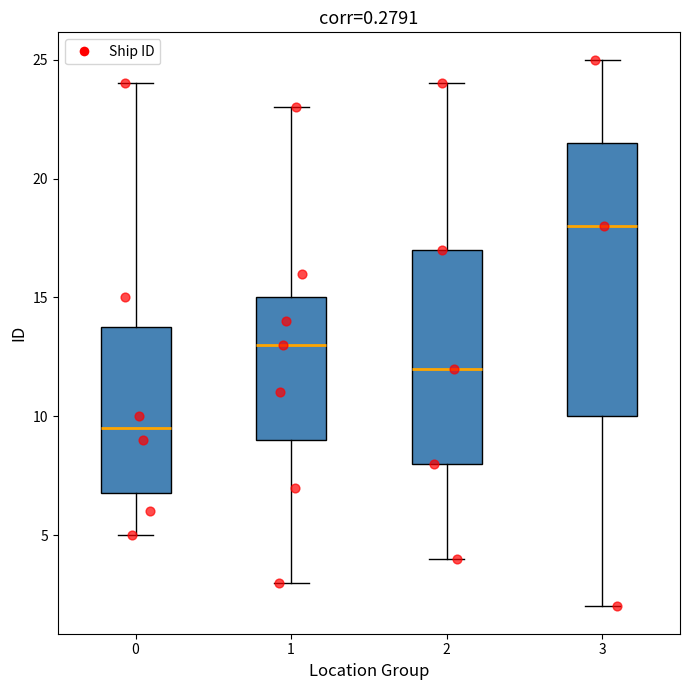

Reading left to right, read every box against the y-axis: the position of its median line, the range the box covers, and the ends of its whiskers. The values are not printed on the chart, so give them approximately, as read against the axis.

0: median 9.5, box 7.0 to 14.0, whiskers 5.0 to 24.0
1: median 13.0, box 9.0 to 15.0, whiskers 3.0 to 23.0
2: median 12.0, box 8.0 to 17.0, whiskers 4.0 to 24.0
3: median 18.0, box 10.0 to 21.5, whiskers 2.0 to 25.0